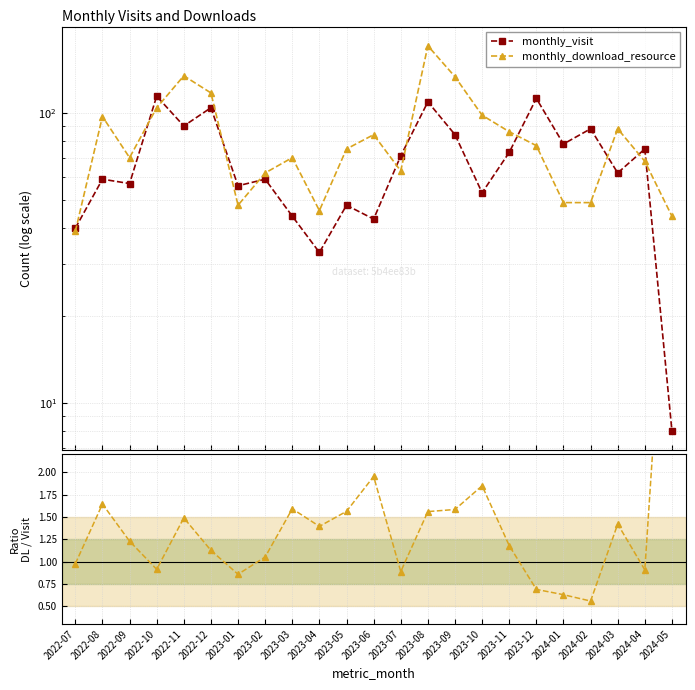

What is the value of the monthly_visit point at the 18th from the left?

112.0